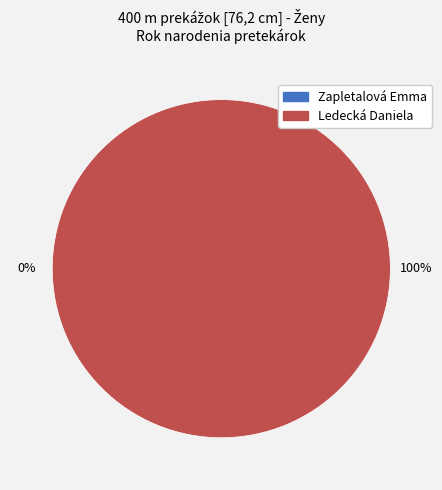

To the nearest percent, what is the average slice percentage?

50%